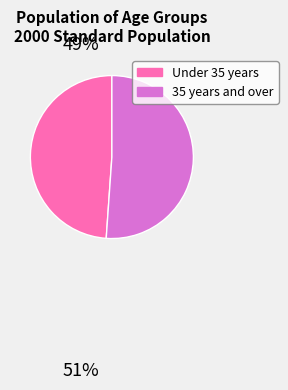

Does Under 35 years represent more than half of the total?

No